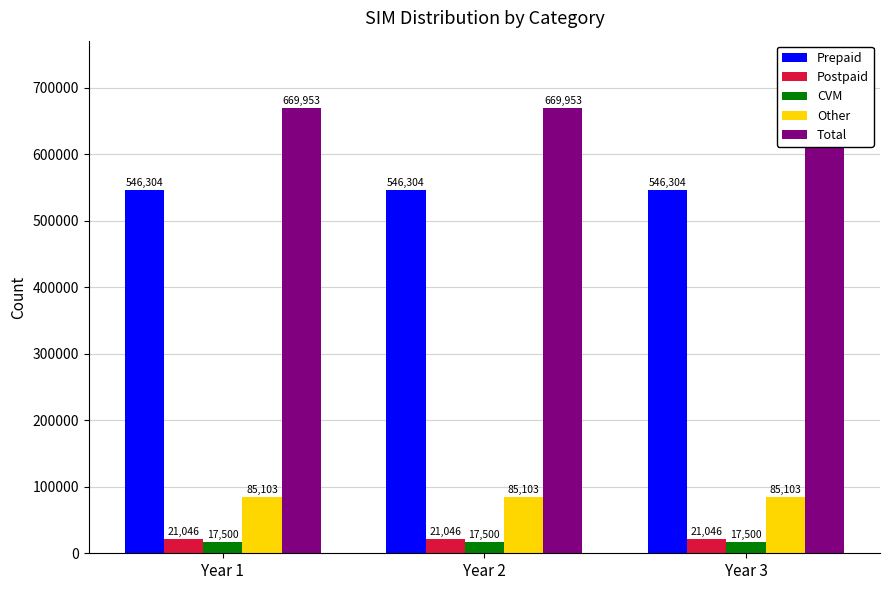

At which label is Other closest to 85103?

Year 1